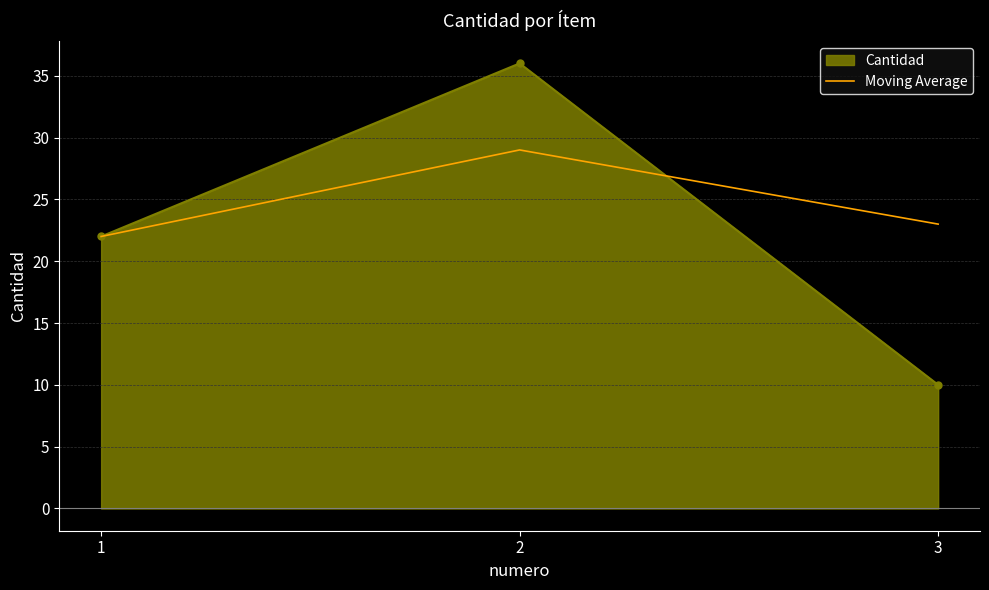

Is it true that Moving Average equals 46 at 2?

False